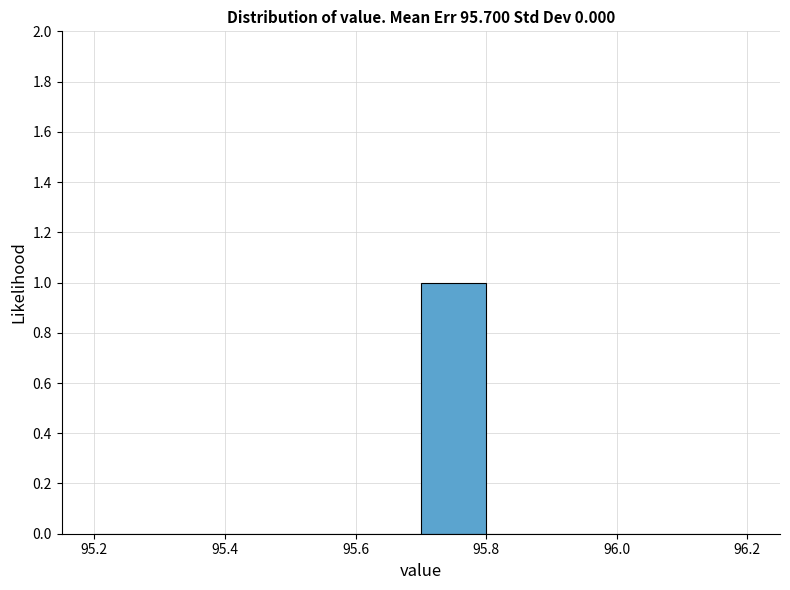

Reading left to right, list every bar in this chart as the range it spans on the x-axis followed by its height. The values are not printed on the chart, so give them approximately, as read against the axis.

95.2 to 95.3: 0
95.3 to 95.4: 0
95.4 to 95.5: 0
95.5 to 95.6: 0
95.6 to 95.7: 0
95.7 to 95.8: 1
95.8 to 95.9: 0
95.9 to 96.0: 0
96.0 to 96.1: 0
96.1 to 96.2: 0